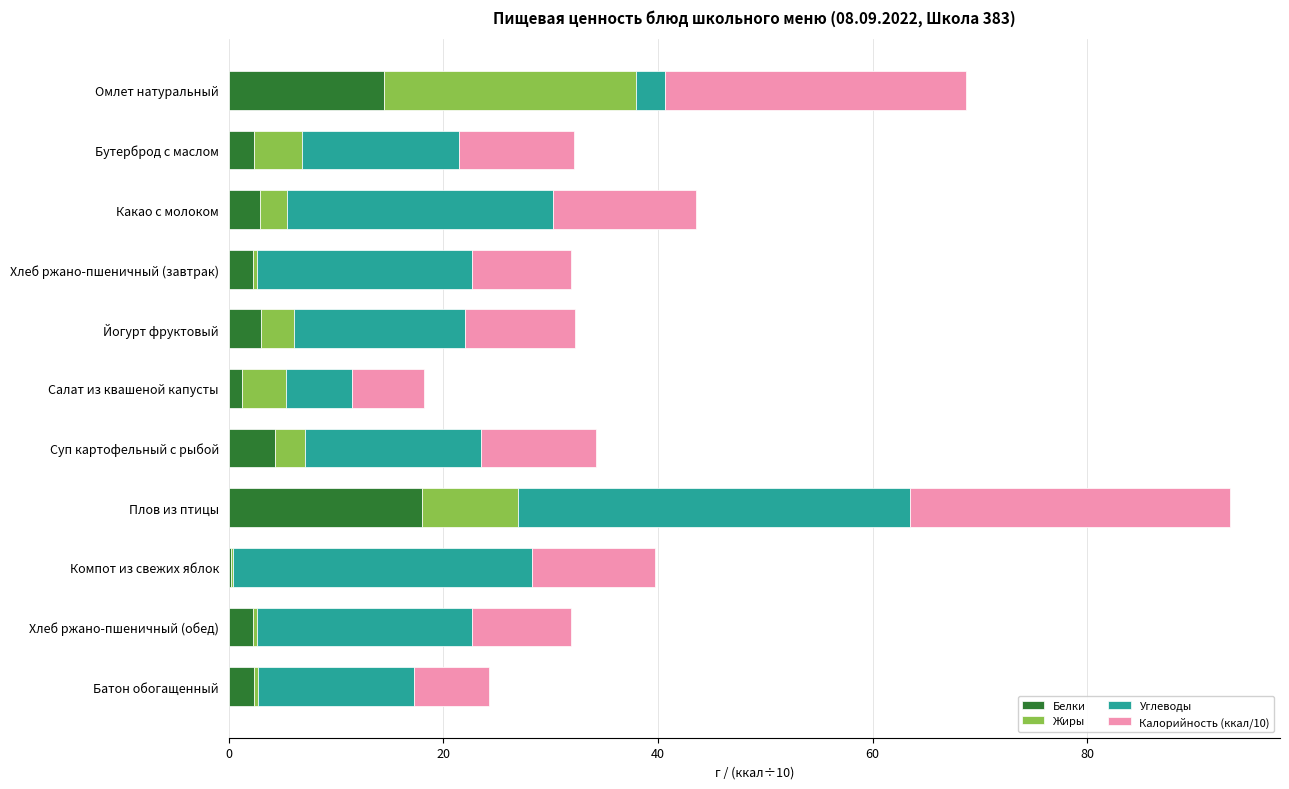

How many series are shown in this chart?

4